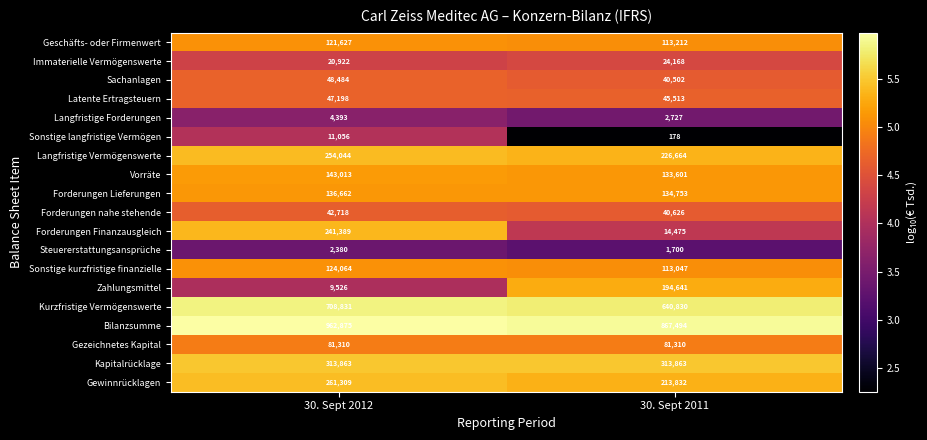

At which label is Geschäfts- oder Firmenwert closest to 117419?

30. Sept 2011